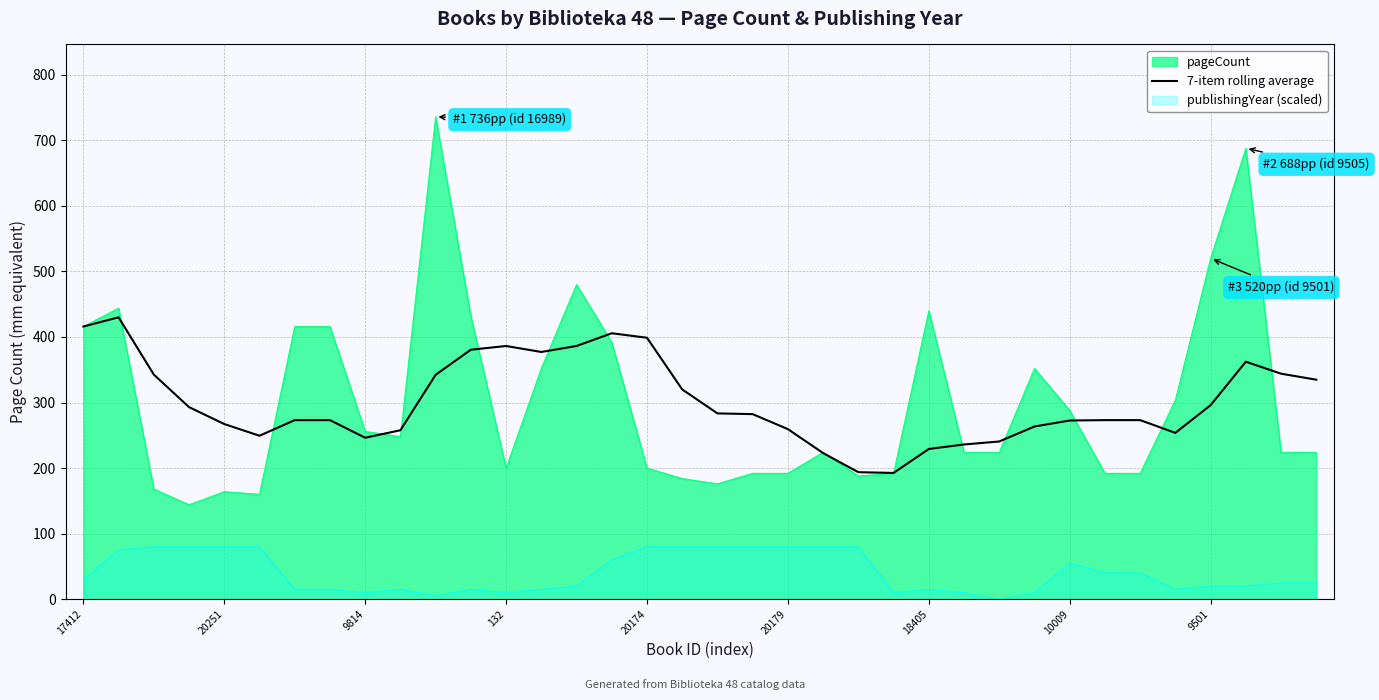

At which label does the data first exceed 282?

17412